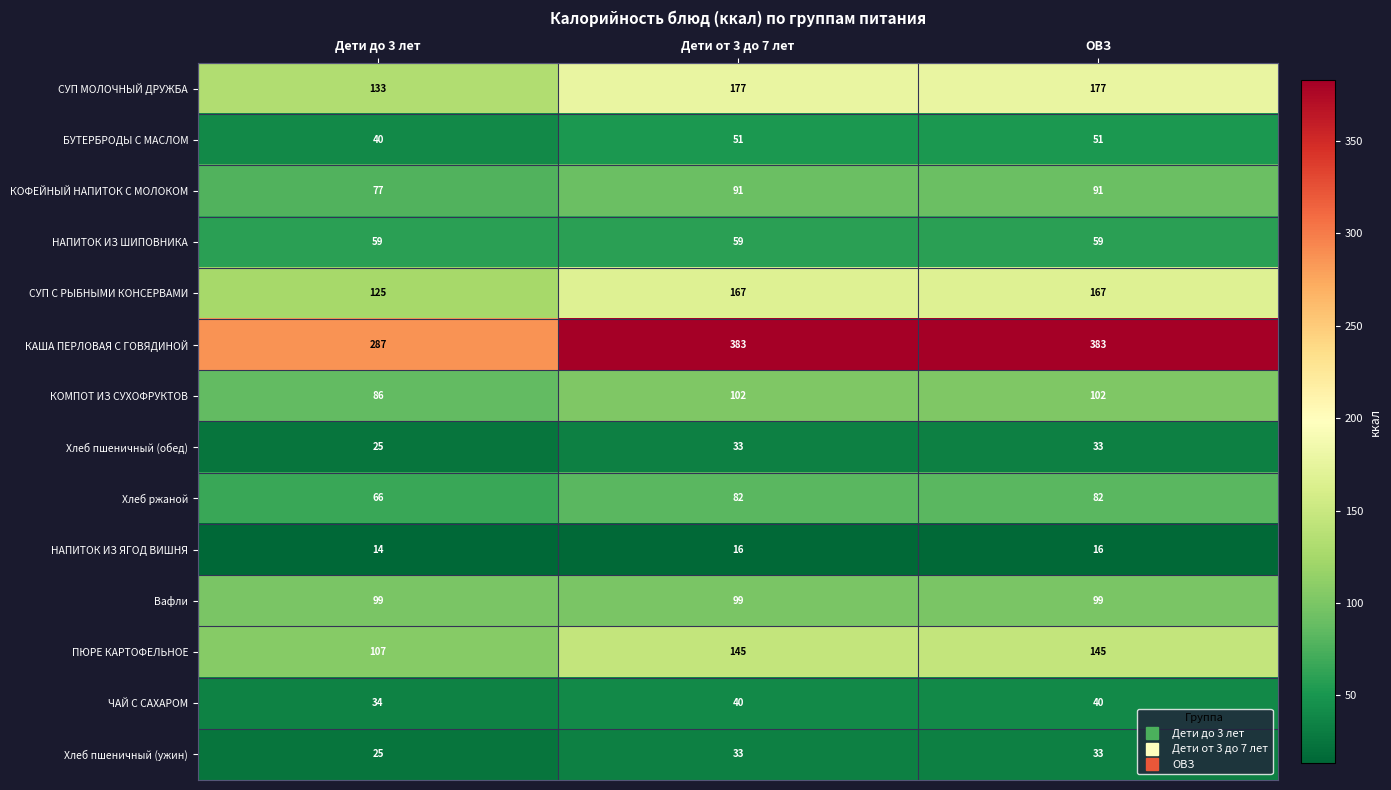

What is the greatest value displayed?

383